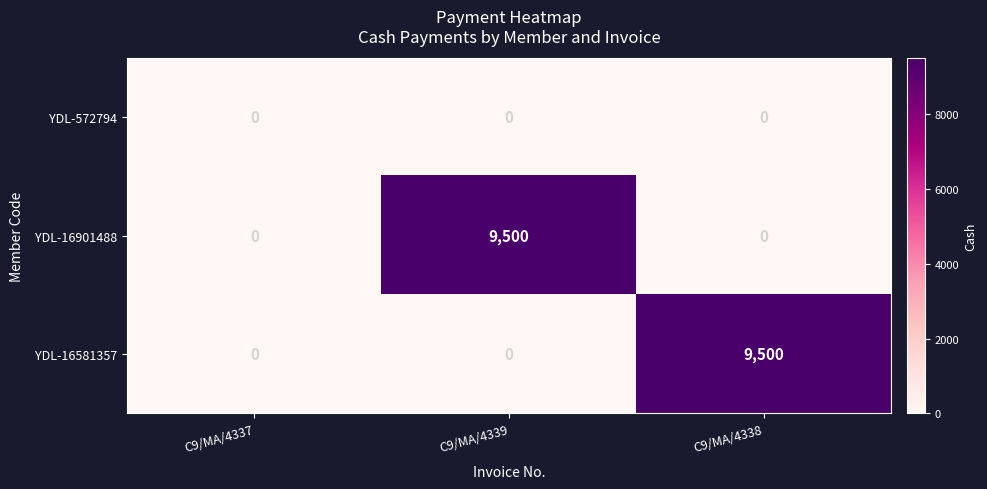

What is the difference between the YDL-16581357 values at C9/MA/4338 and C9/MA/4337?

9500